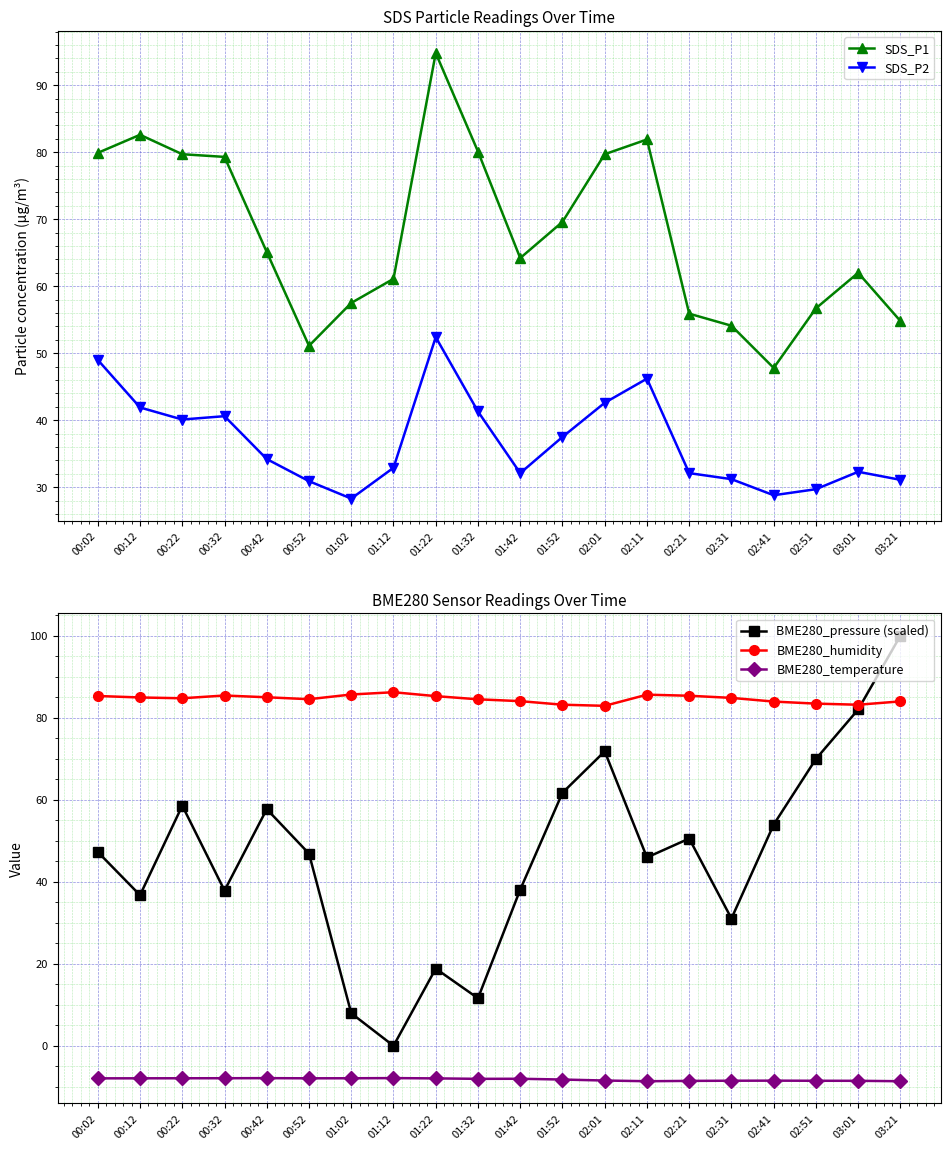

How many times do SDS_P1 and BME280_pressure (scaled) cross each other?

1